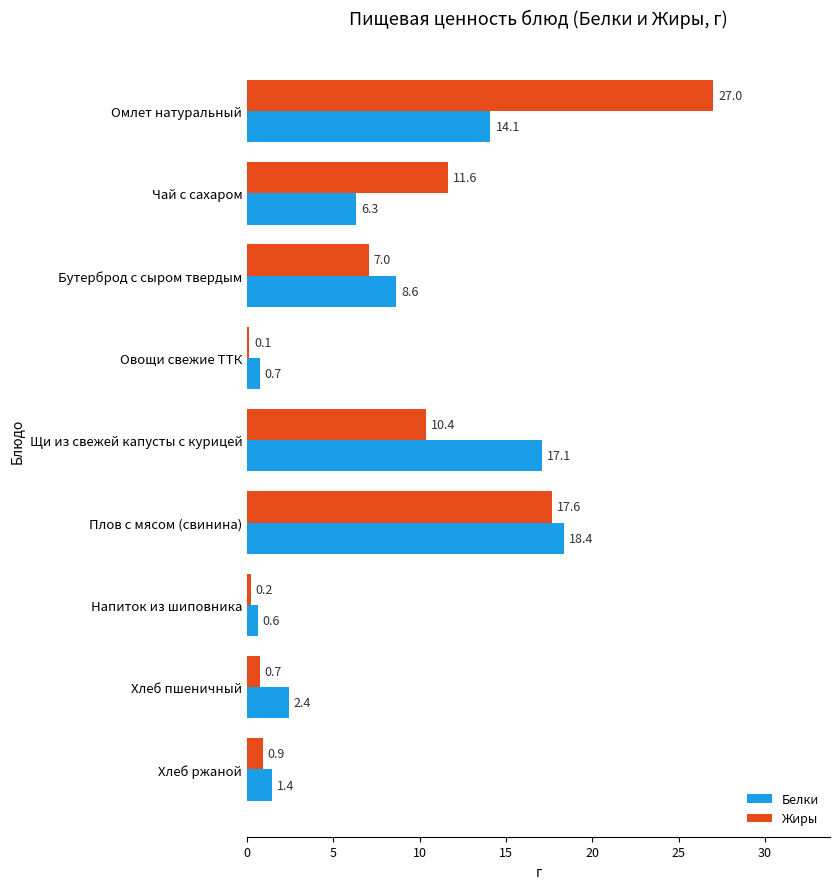

Is the value of Белки at Плов с мясом (свинина) greater than the value of Жиры at Бутерброд с сыром твердым?

Yes